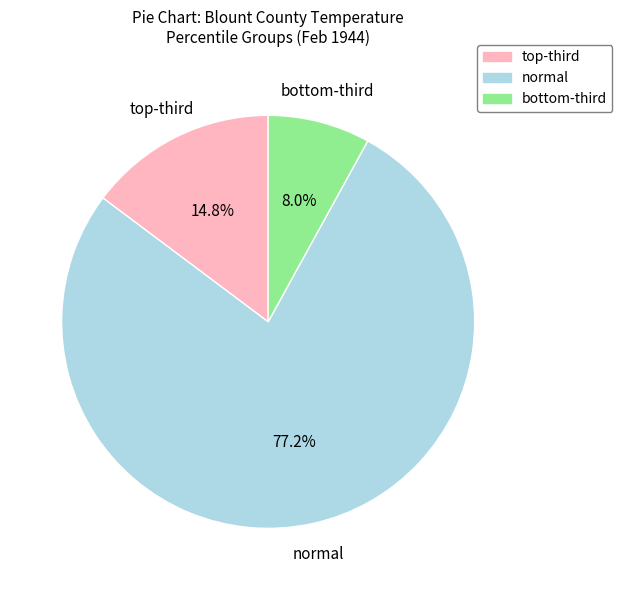

Is there any slice that represents more than half of the pie?

Yes